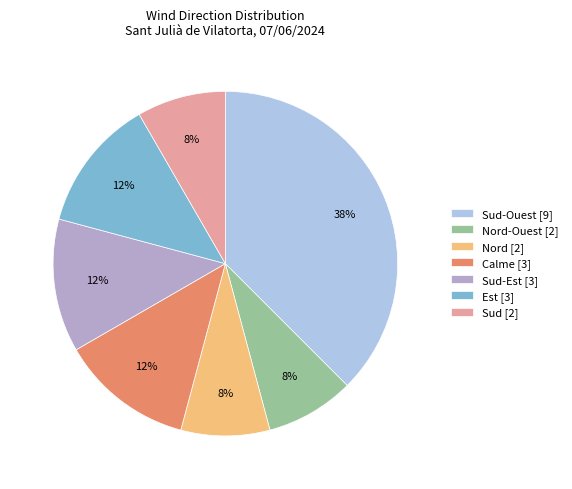

Combined, do Sud-Est [3] and Calme [3] account for over 50%?

No